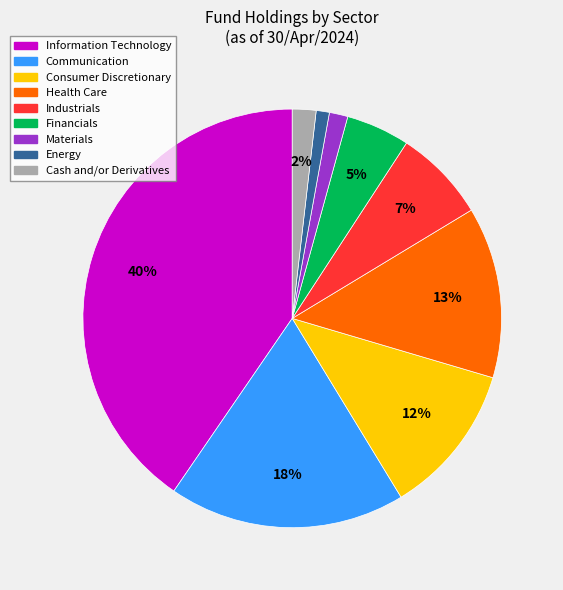

What percentage is the Cash and/or Derivatives slice, to the nearest percent?

2%